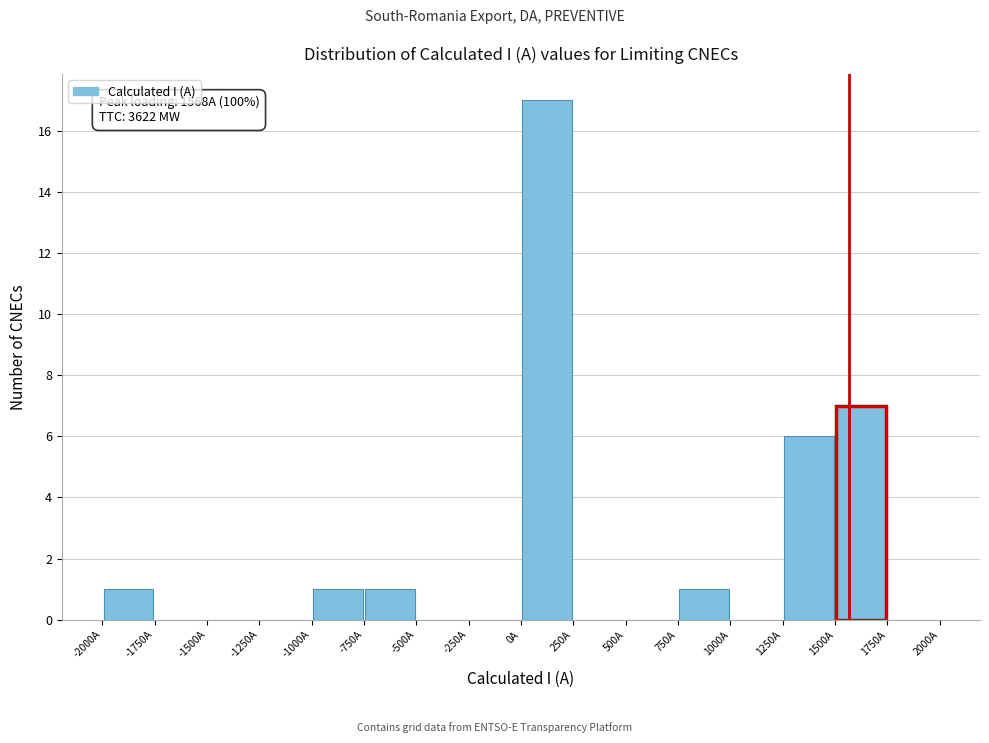

Over which range of the x-axis is the bar tallest?

0 to 250